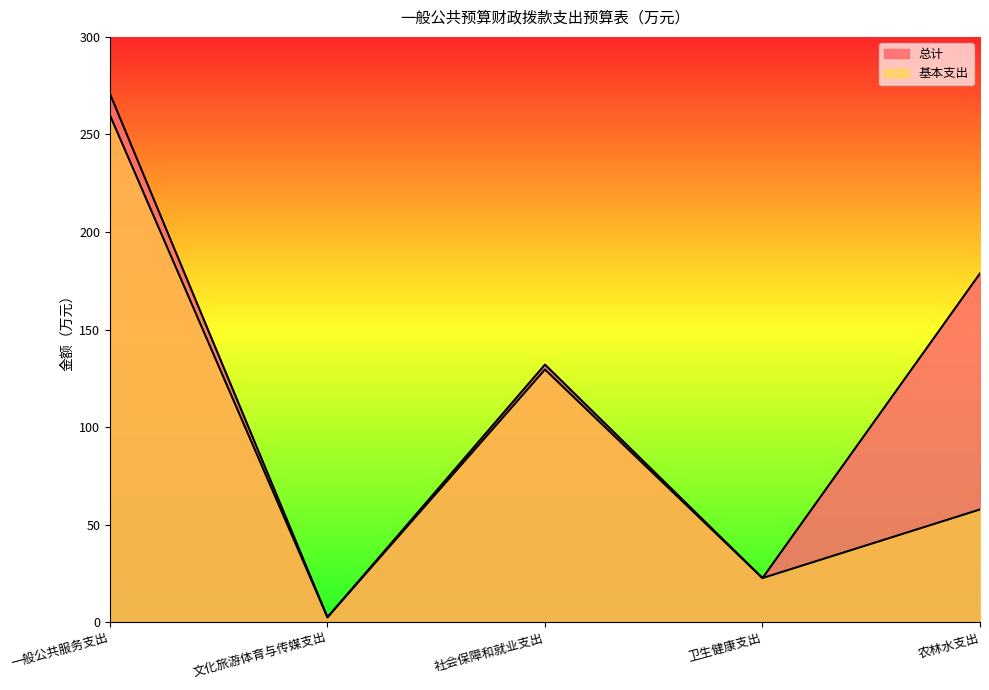

True or false: 基本支出 and 总计 cross at least once.

False